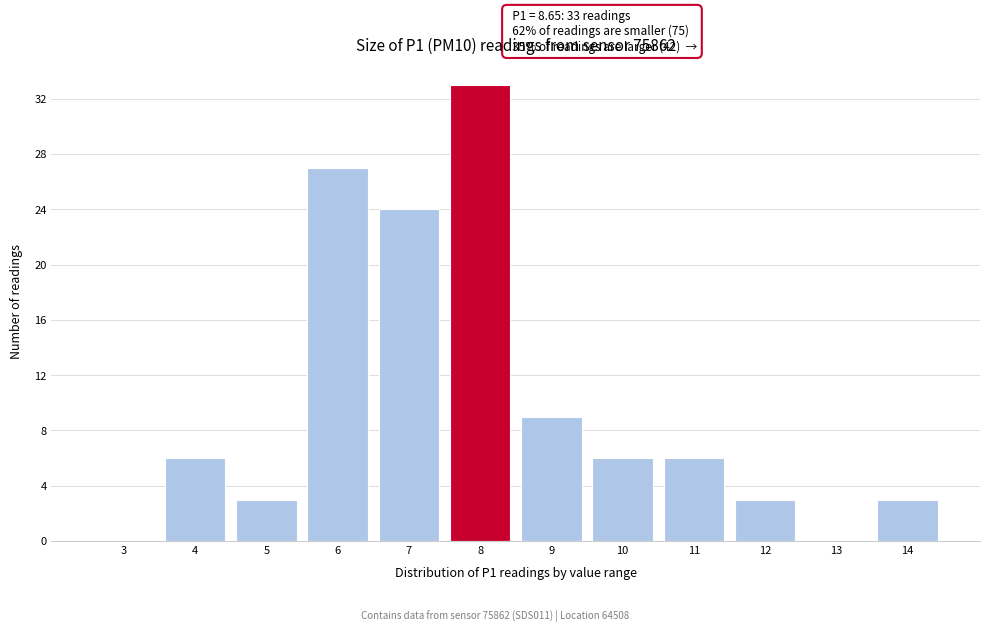

Reading right to left, transcribe all the data shown in this chart.

14=3	13=0	12=3	11=6	10=6	9=9	8=33	7=24	6=27	5=3	4=6	3=0